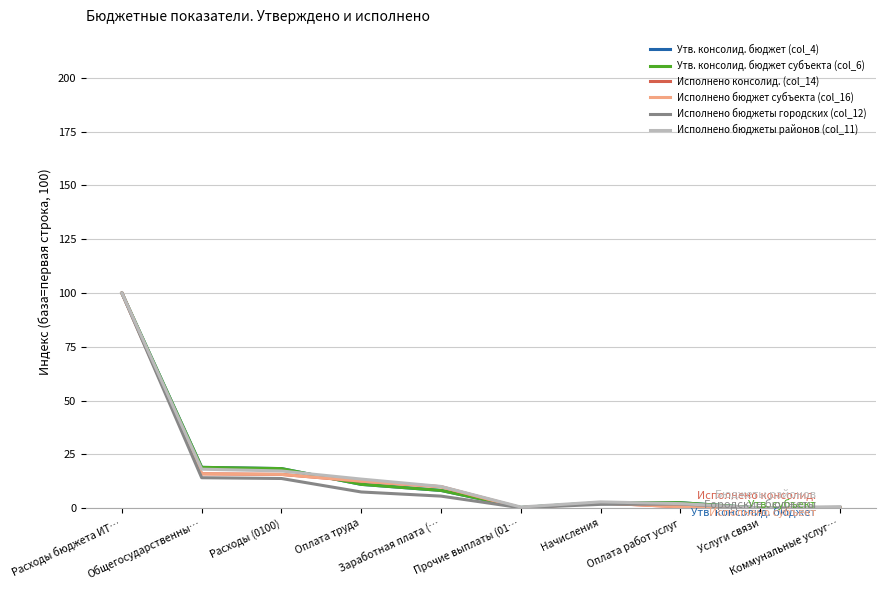

What is the highest value of the Исполнено бюджет субъекта (col_16) series?

100.0